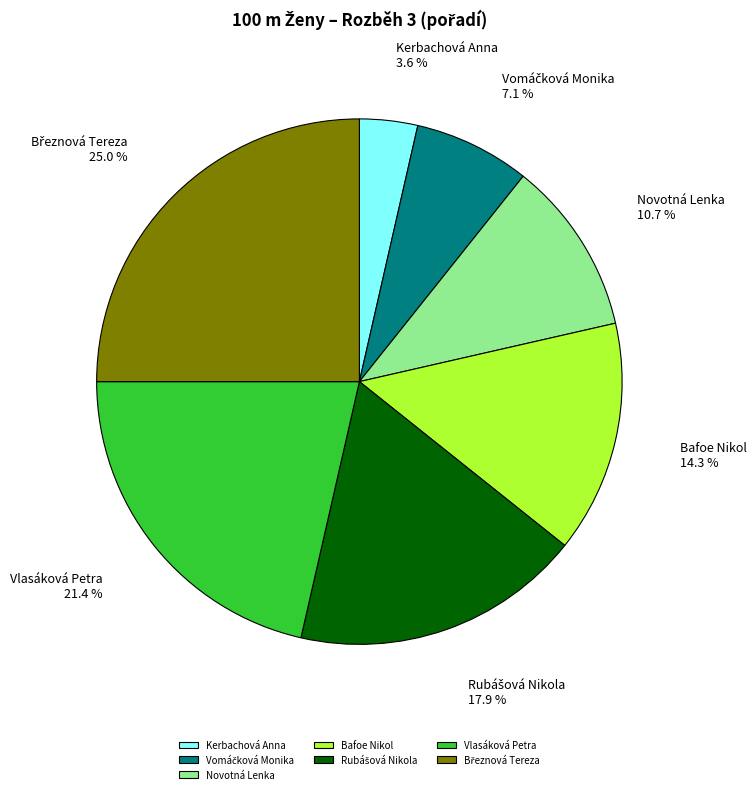

The Kerbachová Anna slice represents 4% of the pie. True or false?

True